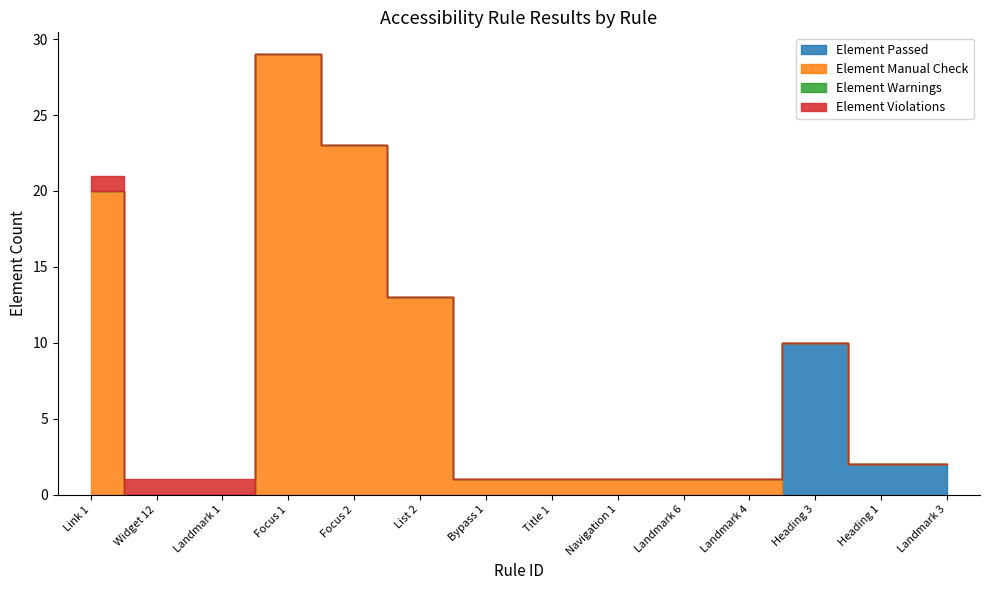

At which label does Element Manual Check first exceed 1?

Link 1